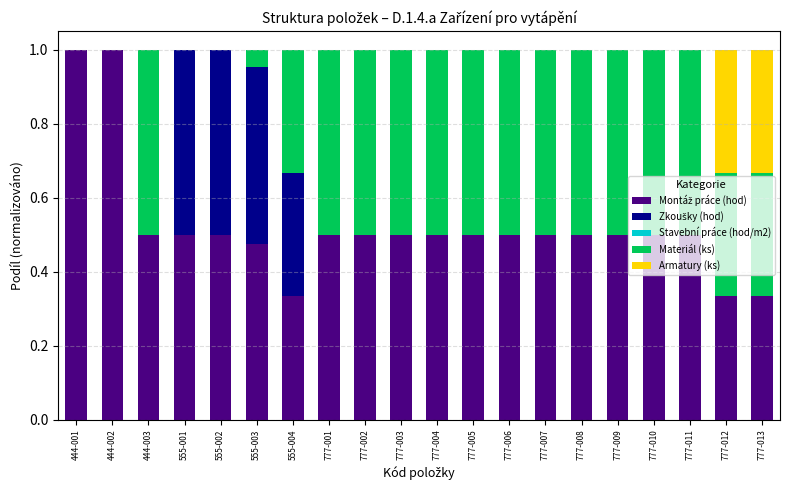

The Montáž práce (hod) series shows 0.5 at 555-003. True or false?

True